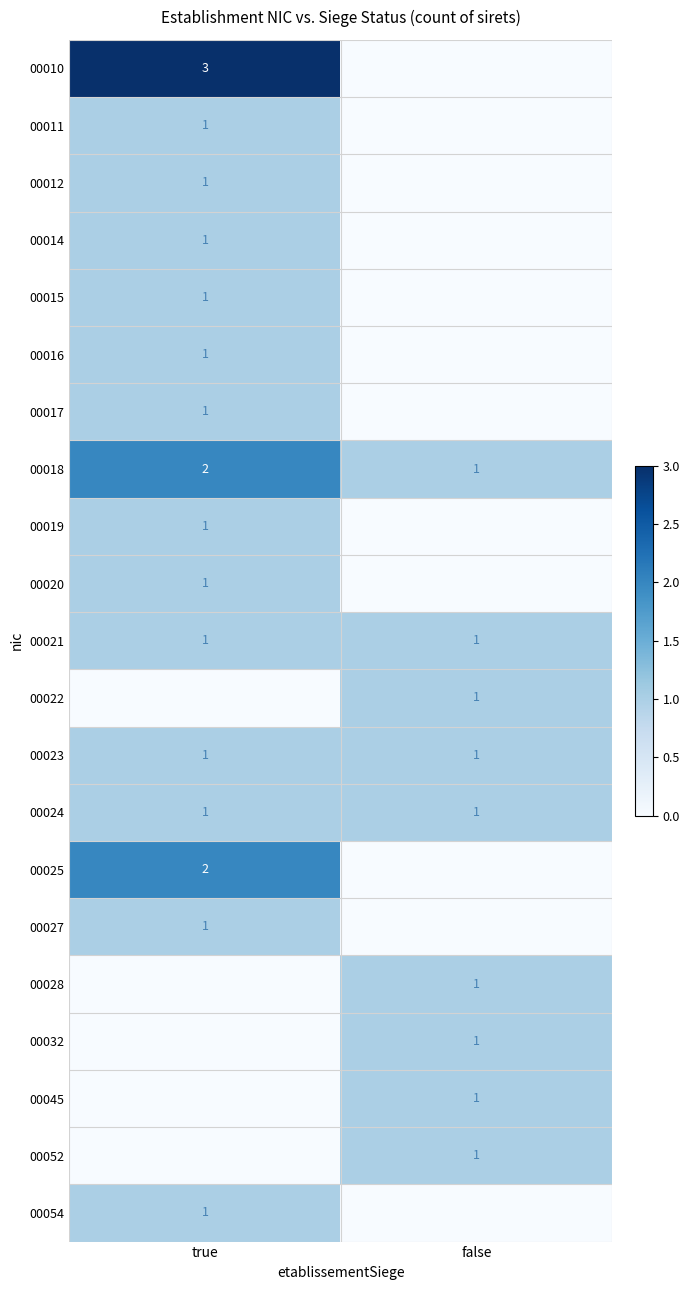

True or false: 00011 has a value of 1 at true.

True